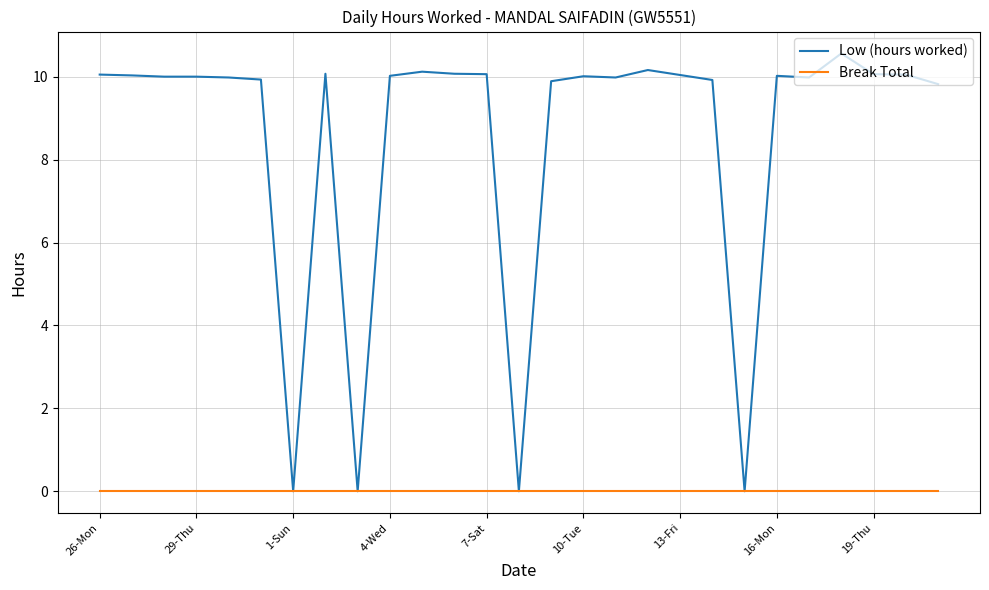

How many distinct data groups are displayed?

2